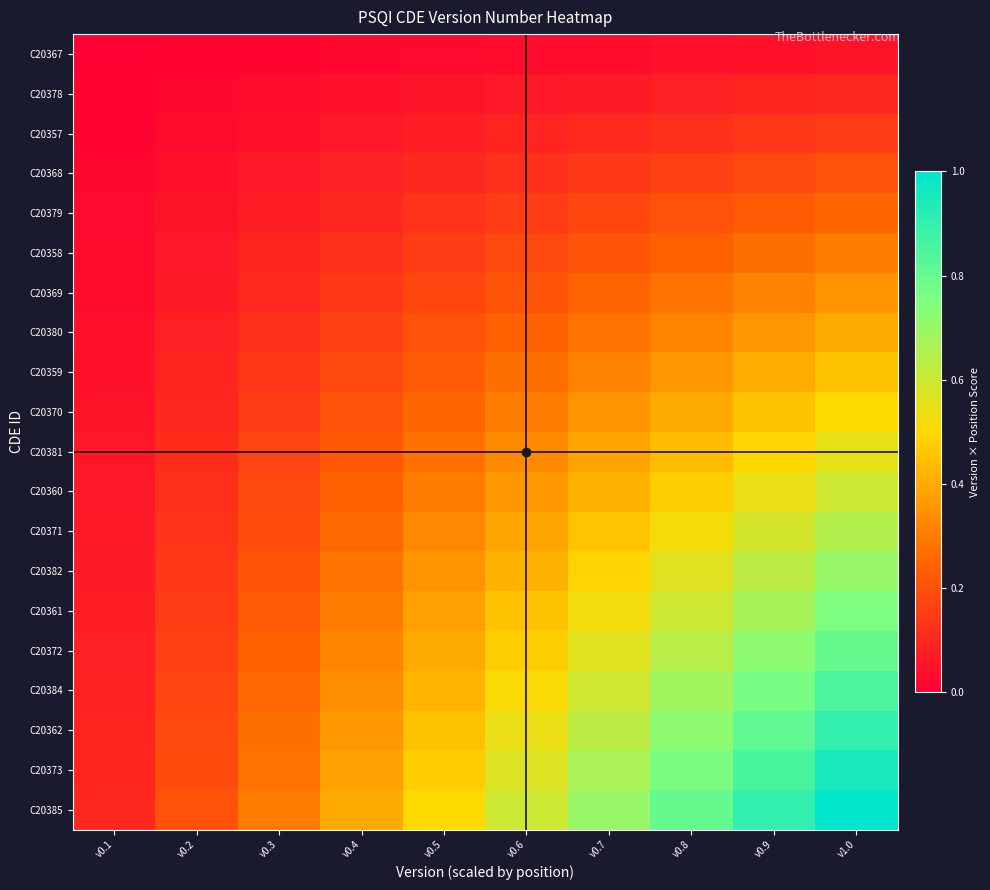

Between v0.6 and v0.4, which is larger?

v0.6